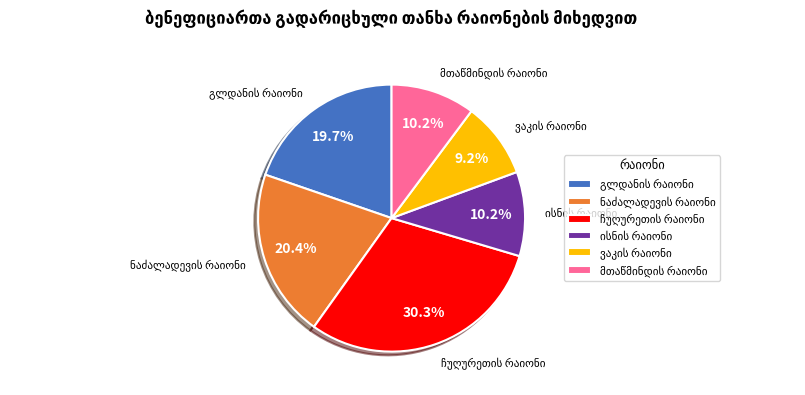

Is there any slice that represents more than half of the pie?

No